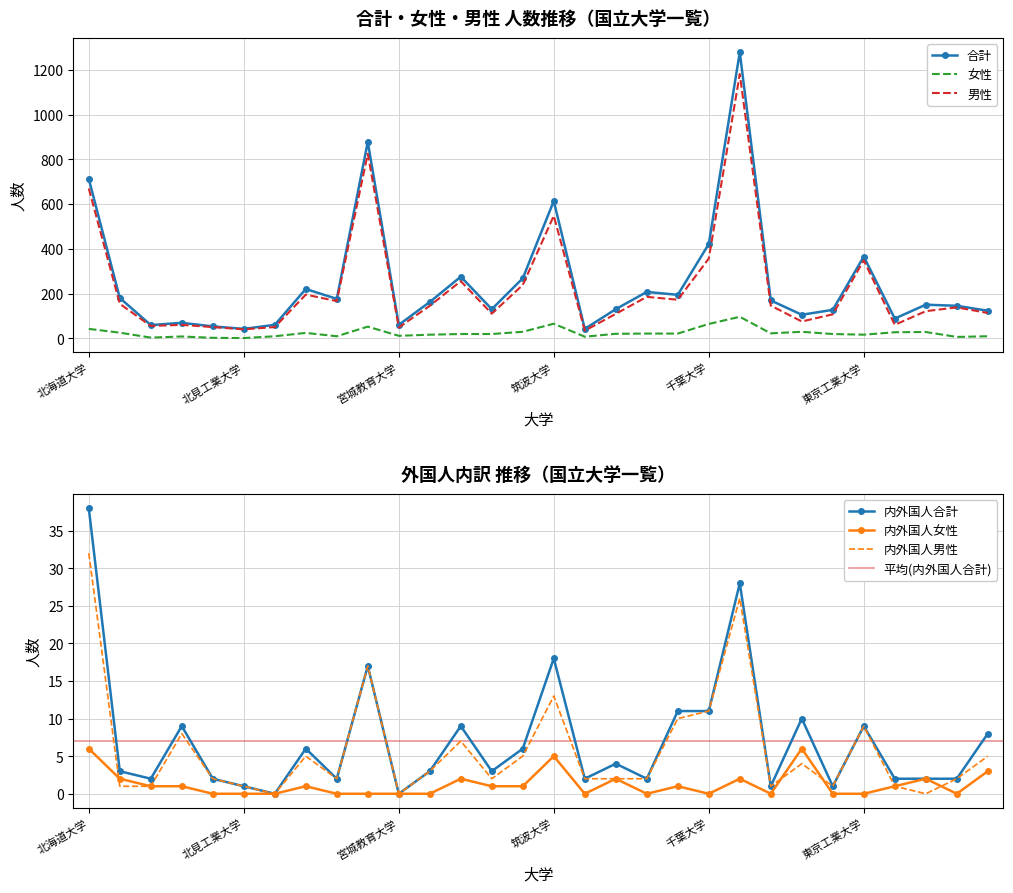

True or false: 内外国人合計 has more than 0 interior local peaks.

True